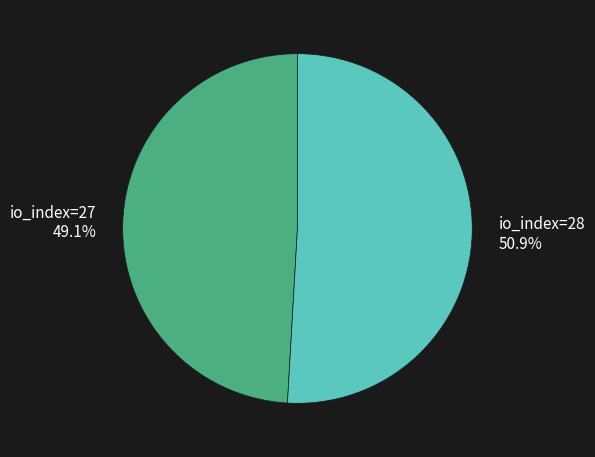

Which slice is the smallest?

io_index=27